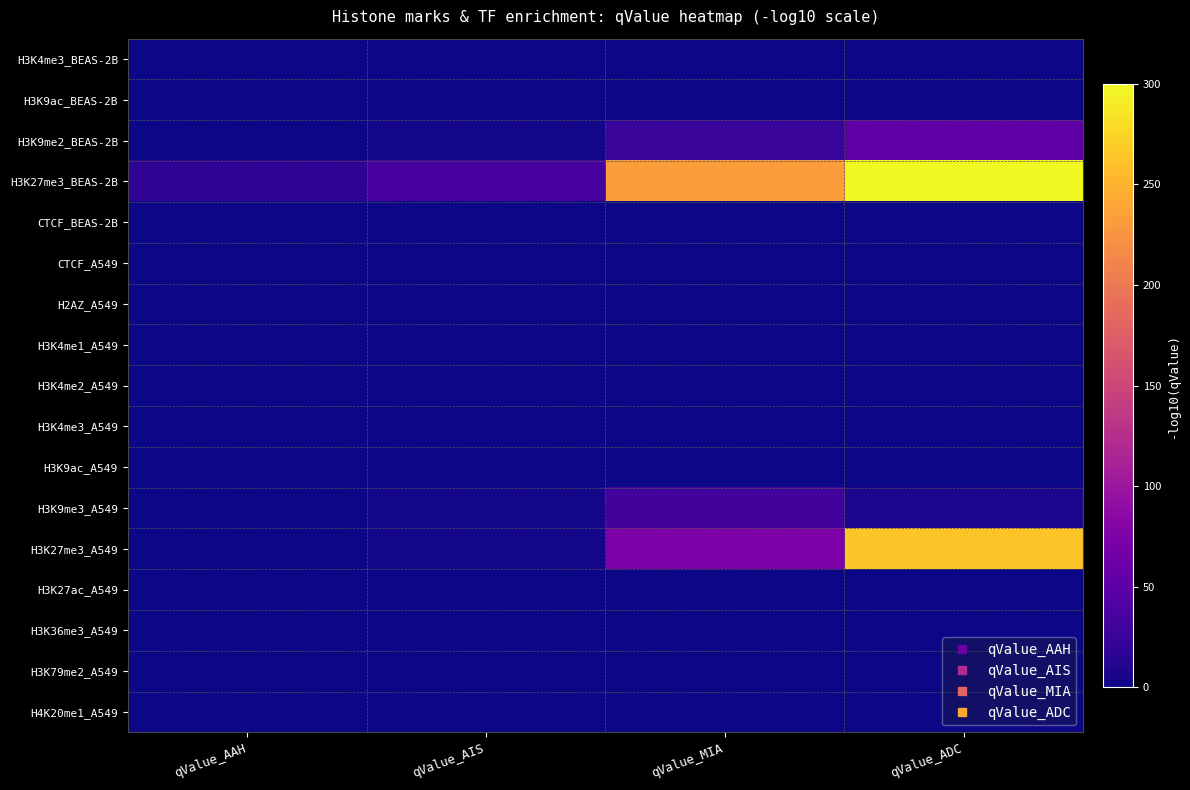

Reading left to right, transcribe all the data shown in this chart.

H3K4me3_BEAS-2B: qValue_AAH=-0.0	qValue_AIS=-0.0	qValue_MIA=-0.0	qValue_ADC=-0.0
H3K9ac_BEAS-2B: qValue_AAH=-0.0	qValue_AIS=-0.0	qValue_MIA=-0.0	qValue_ADC=-0.0
H3K9me2_BEAS-2B: qValue_AAH=-0.0	qValue_AIS=3.0	qValue_MIA=24.1	qValue_ADC=52.6
H3K27me3_BEAS-2B: qValue_AAH=18.6	qValue_AIS=34.6	qValue_MIA=232.9	qValue_ADC=300.0
CTCF_BEAS-2B: qValue_AAH=-0.0	qValue_AIS=-0.0	qValue_MIA=-0.0	qValue_ADC=-0.0
CTCF_A549: qValue_AAH=-0.0	qValue_AIS=-0.0	qValue_MIA=-0.0	qValue_ADC=-0.0
H2AZ_A549: qValue_AAH=-0.0	qValue_AIS=-0.0	qValue_MIA=-0.0	qValue_ADC=-0.0
H3K4me1_A549: qValue_AAH=-0.0	qValue_AIS=-0.0	qValue_MIA=-0.0	qValue_ADC=-0.0
H3K4me2_A549: qValue_AAH=-0.0	qValue_AIS=-0.0	qValue_MIA=-0.0	qValue_ADC=-0.0
H3K4me3_A549: qValue_AAH=-0.0	qValue_AIS=-0.0	qValue_MIA=-0.0	qValue_ADC=-0.0
H3K9ac_A549: qValue_AAH=-0.0	qValue_AIS=-0.0	qValue_MIA=-0.0	qValue_ADC=-0.0
H3K9me3_A549: qValue_AAH=0.7	qValue_AIS=3.0	qValue_MIA=30.8	qValue_ADC=7.4
H3K27me3_A549: qValue_AAH=0.4	qValue_AIS=2.5	qValue_MIA=74.8	qValue_ADC=263.2
H3K27ac_A549: qValue_AAH=-0.0	qValue_AIS=-0.0	qValue_MIA=-0.0	qValue_ADC=-0.0
H3K36me3_A549: qValue_AAH=-0.0	qValue_AIS=-0.0	qValue_MIA=-0.0	qValue_ADC=-0.0
H3K79me2_A549: qValue_AAH=-0.0	qValue_AIS=-0.0	qValue_MIA=-0.0	qValue_ADC=-0.0
H4K20me1_A549: qValue_AAH=-0.0	qValue_AIS=-0.0	qValue_MIA=-0.0	qValue_ADC=-0.0